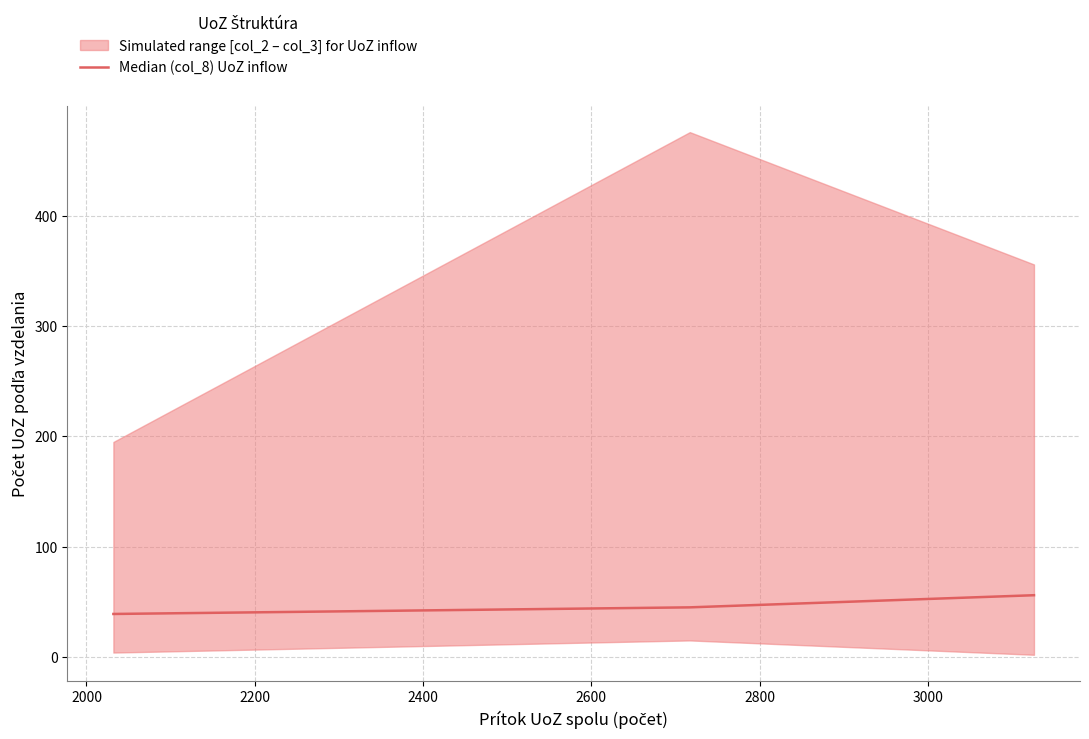

How many values are between 39 and 56?

3